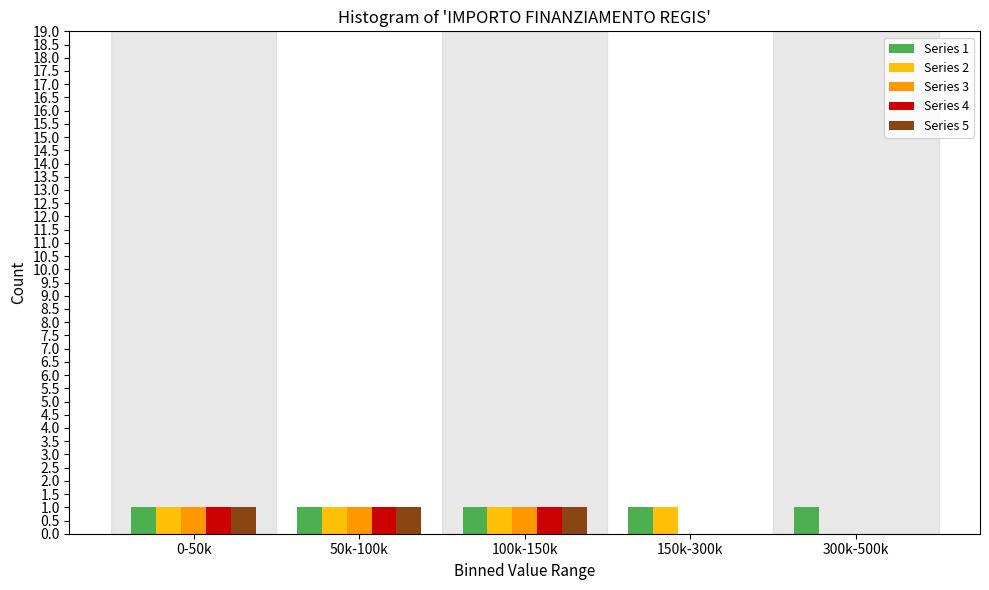

Reading left to right, list all the values displayed in this chart.

Series 1: 0-50k=1	50k-100k=1	100k-150k=1	150k-300k=1	300k-500k=1
Series 2: 0-50k=1	50k-100k=1	100k-150k=1	150k-300k=1	300k-500k=0
Series 3: 0-50k=1	50k-100k=1	100k-150k=1	150k-300k=0	300k-500k=0
Series 4: 0-50k=1	50k-100k=1	100k-150k=1	150k-300k=0	300k-500k=0
Series 5: 0-50k=1	50k-100k=1	100k-150k=1	150k-300k=0	300k-500k=0